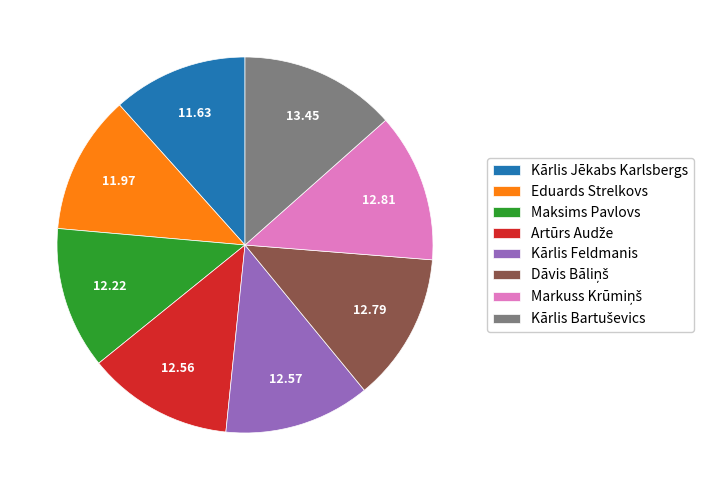

Does Maksims Pavlovs represent more than half of the total?

No